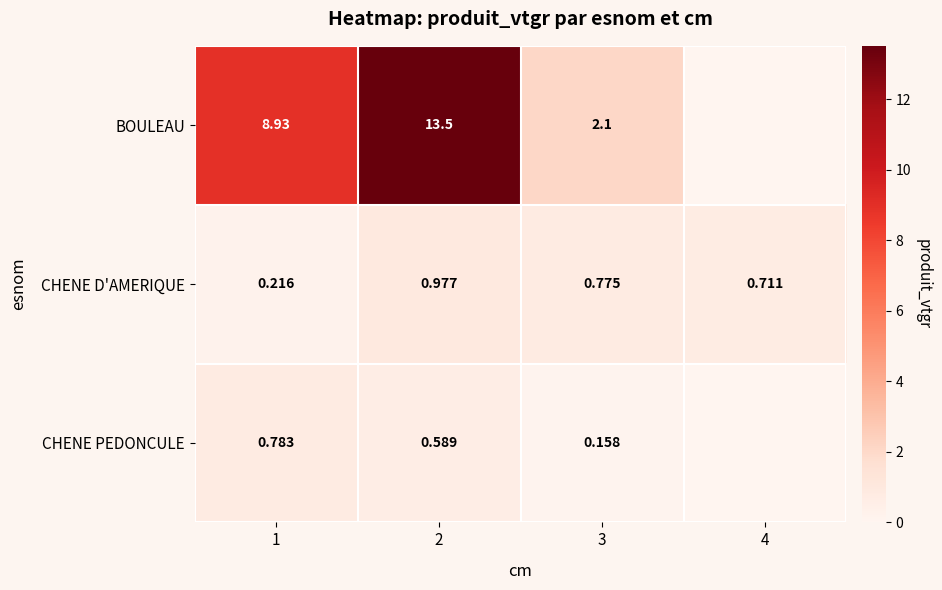

Rank the series at 2 from lowest to highest value.

CHENE PEDONCULE, CHENE D'AMERIQUE, BOULEAU